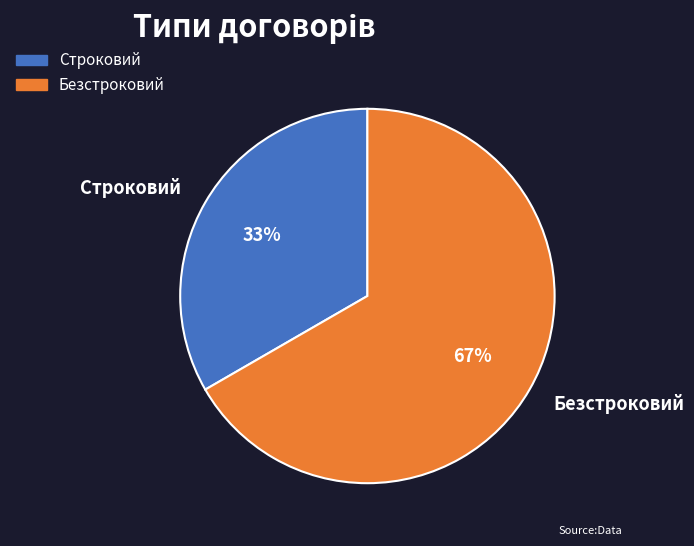

To the nearest percent, what is the combined percentage of Строковий and Безстроковий?

100%